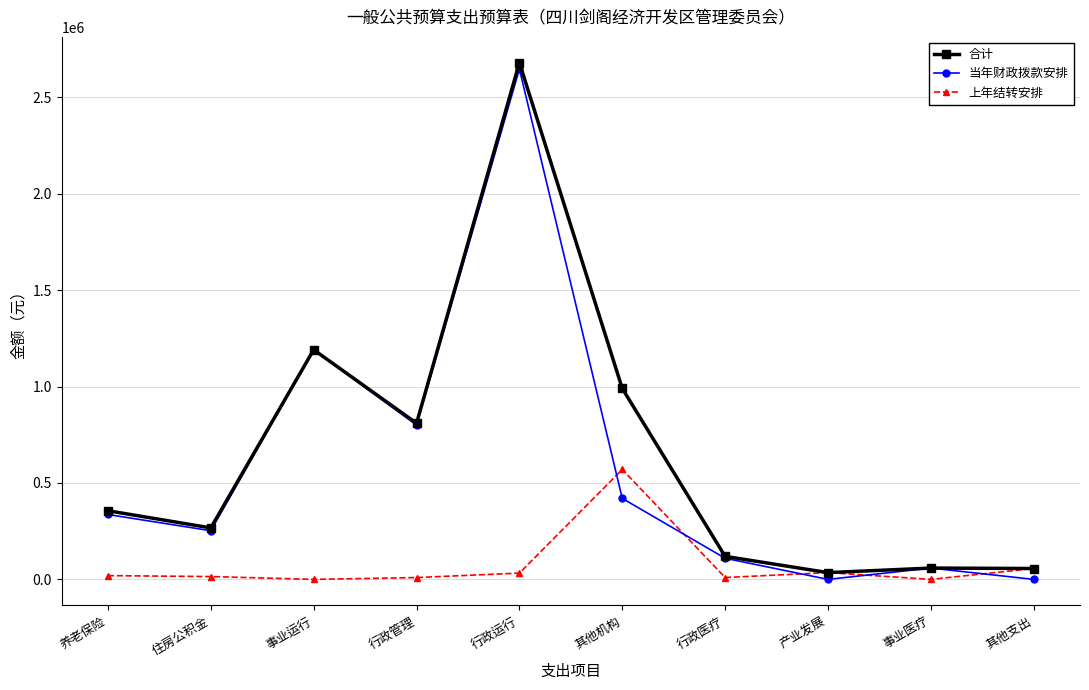

The 合计 series shows 266921.4 at 住房公积金. True or false?

True